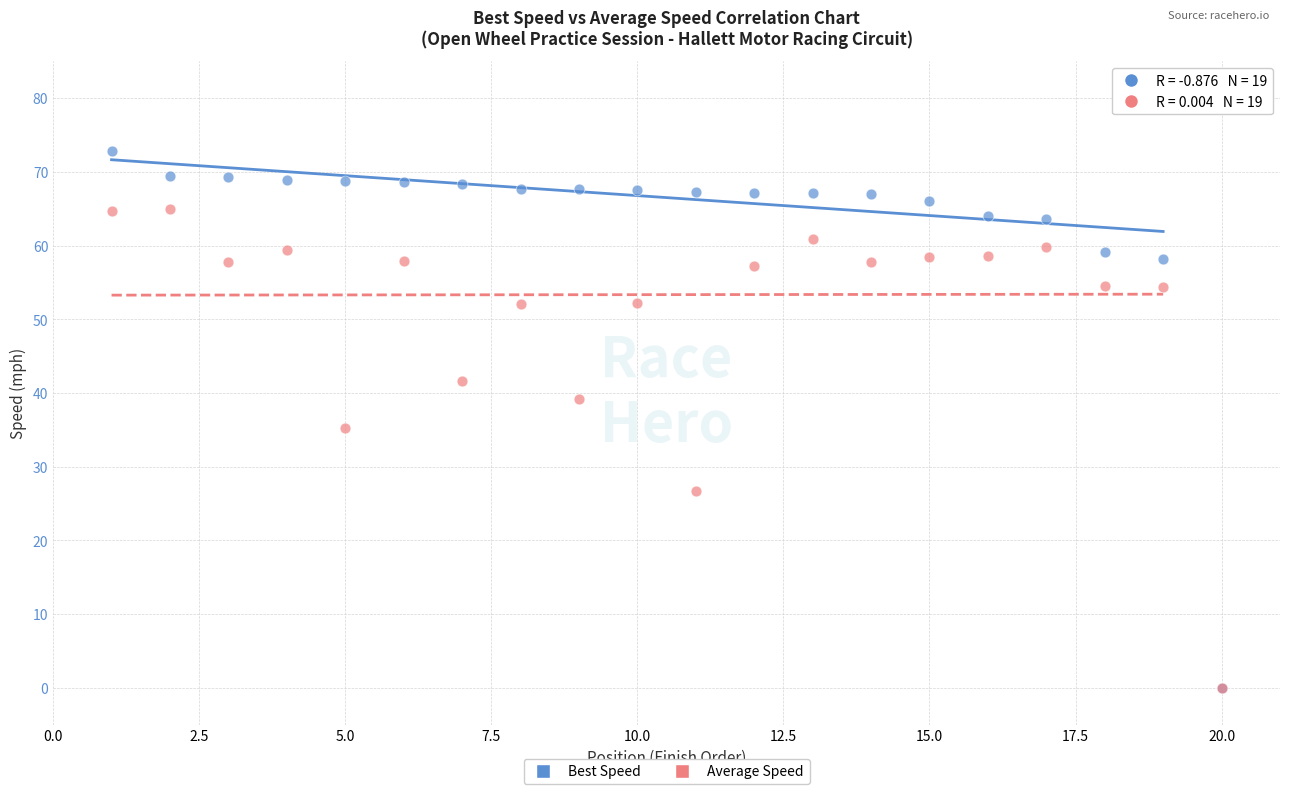

In the Average Speed series, what Y value is closest to 32?

35.3